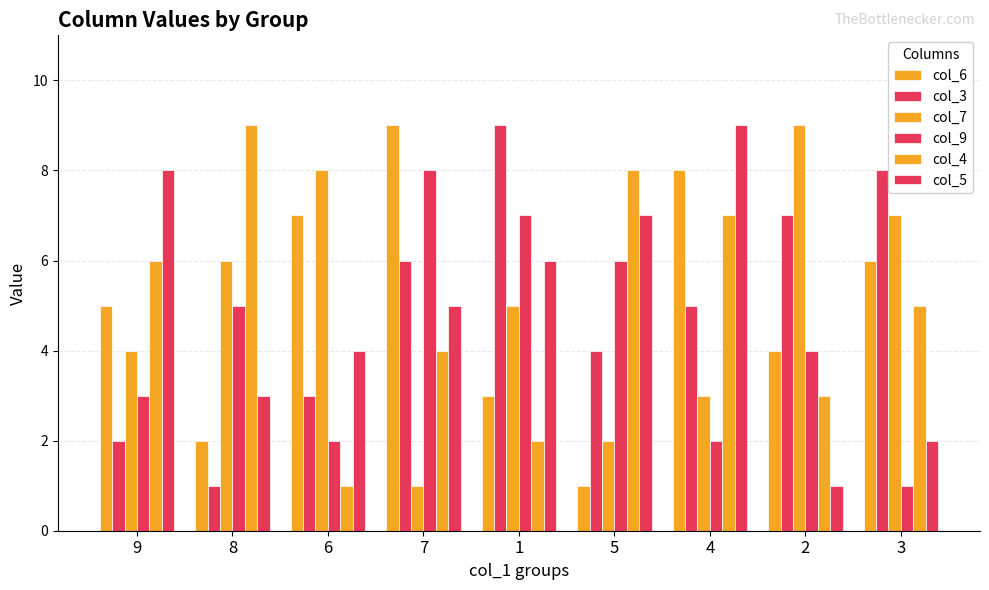

How many col_5 values are between 3 and 7?

5